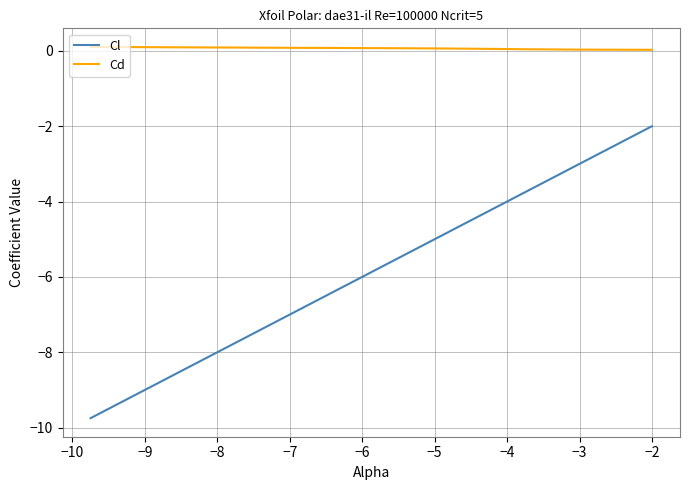

What is the sum of all Cd values?

2.1